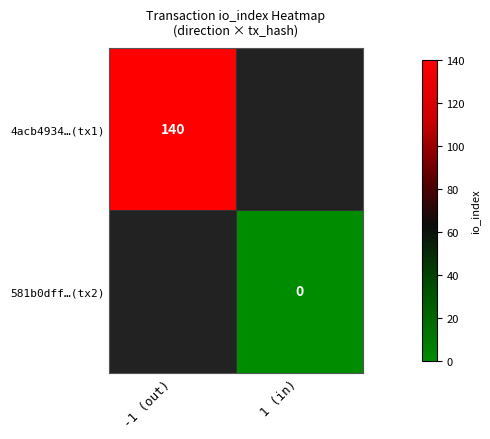

The 4acb4934…(tx1) series shows 140 at -1 (out). True or false?

True